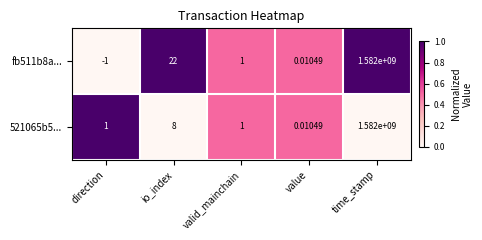

Which series has the widest spread of values?

fb511b8a...